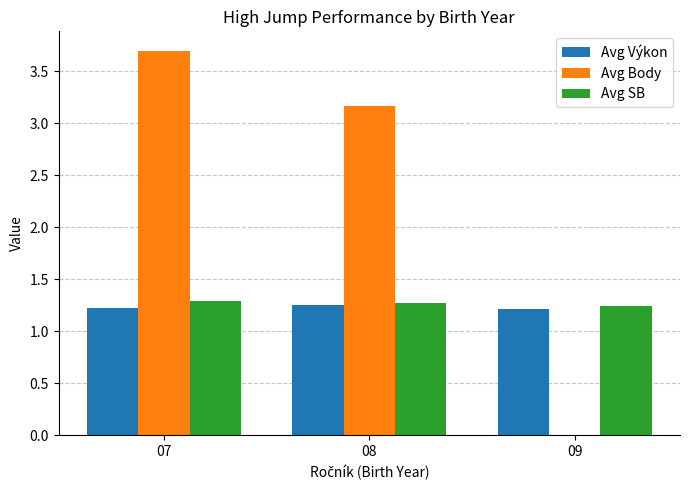

At which category is the sum across all series the highest?

07